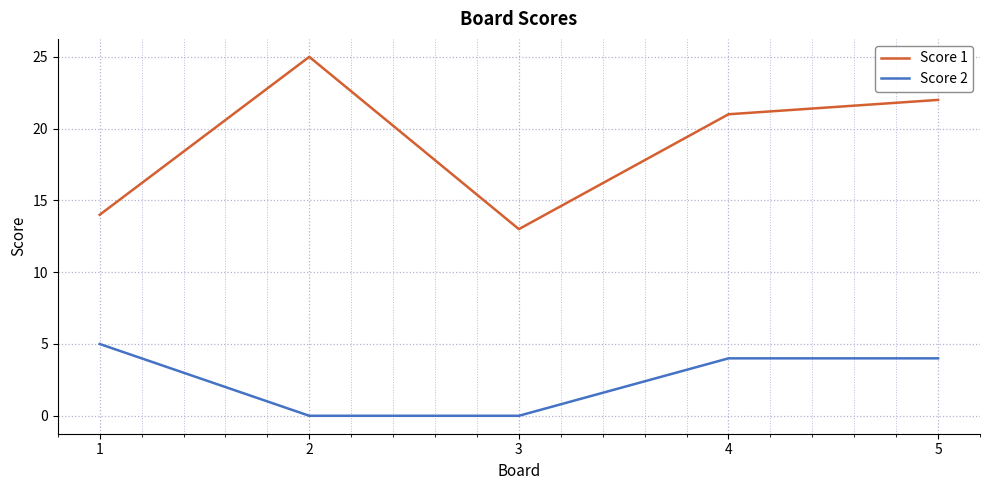

At which category is the sum across all series the highest?

5